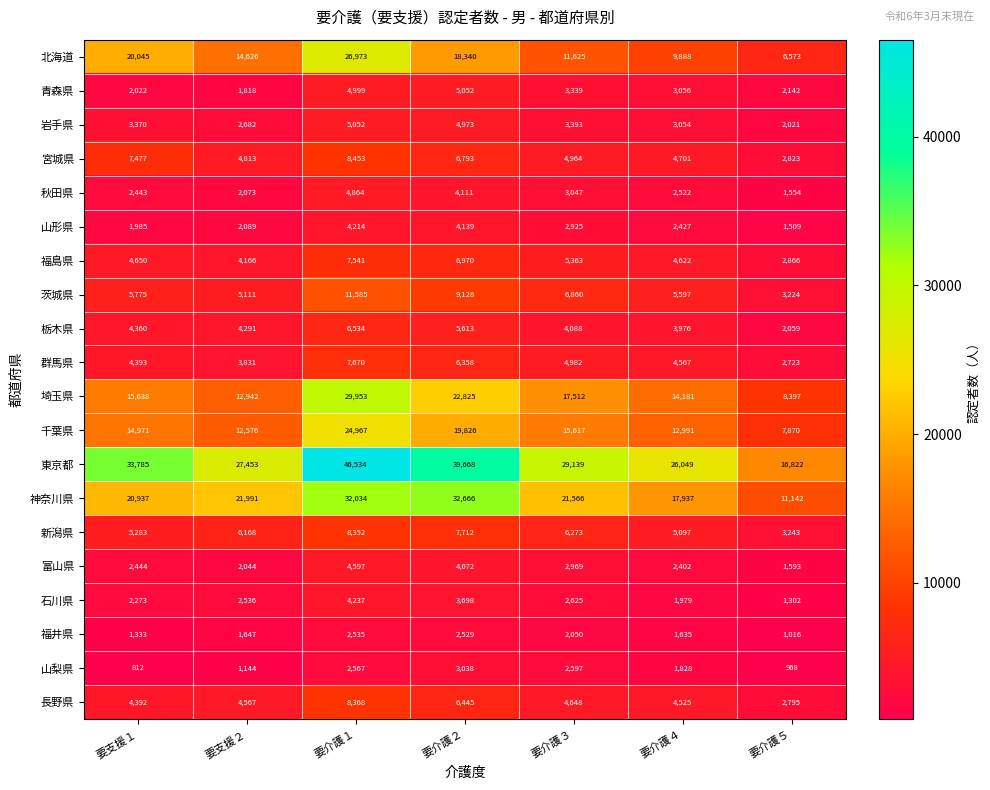

Read the 新潟県 value at 要介護３.

6273